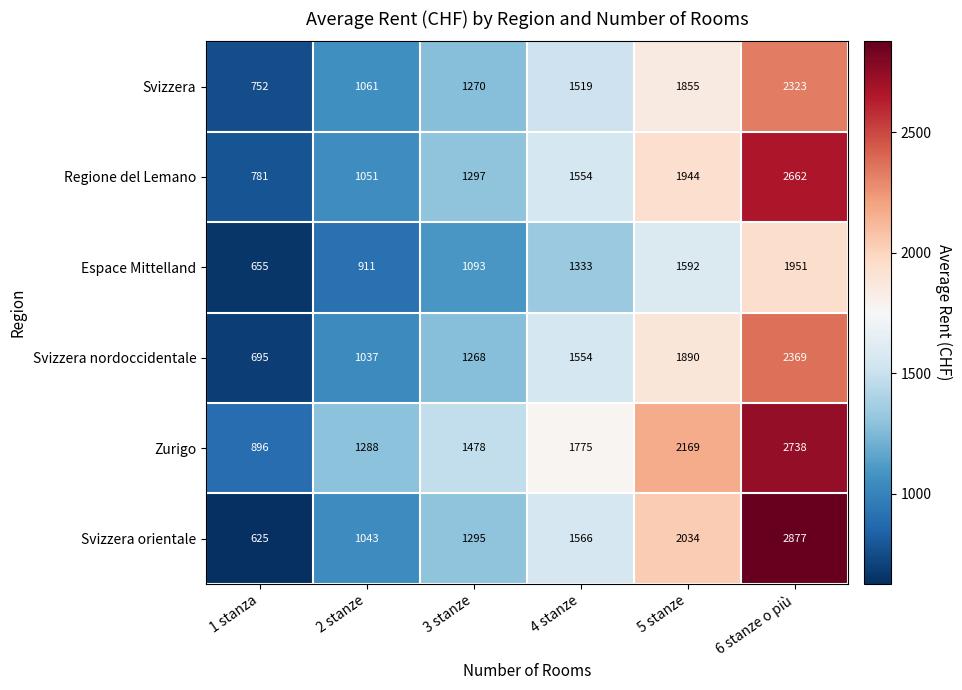

Is the value of Svizzera at 6 stanze o più greater than the value of Svizzera nordoccidentale at 6 stanze o più?

No